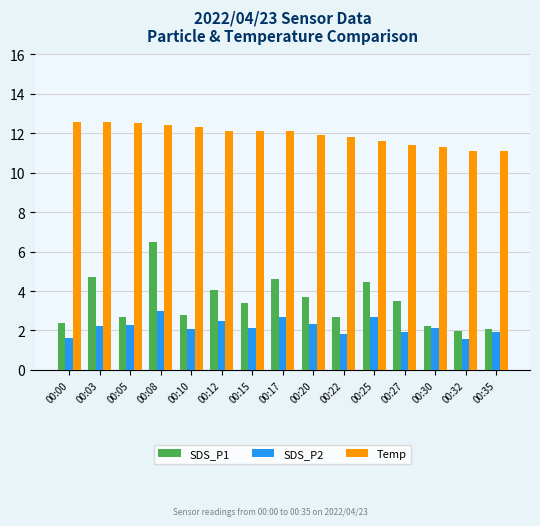

What is the minimum value for Temp?

11.1